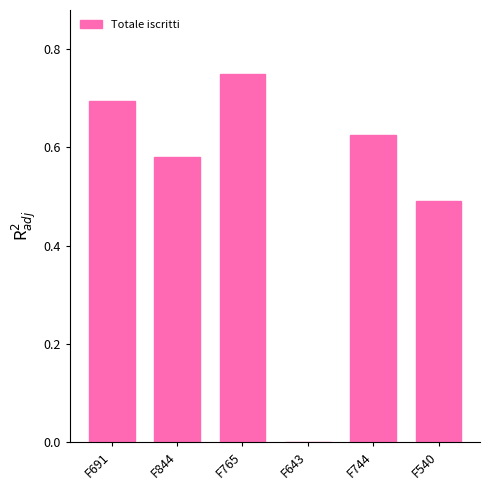

How many series are shown in this chart?

1